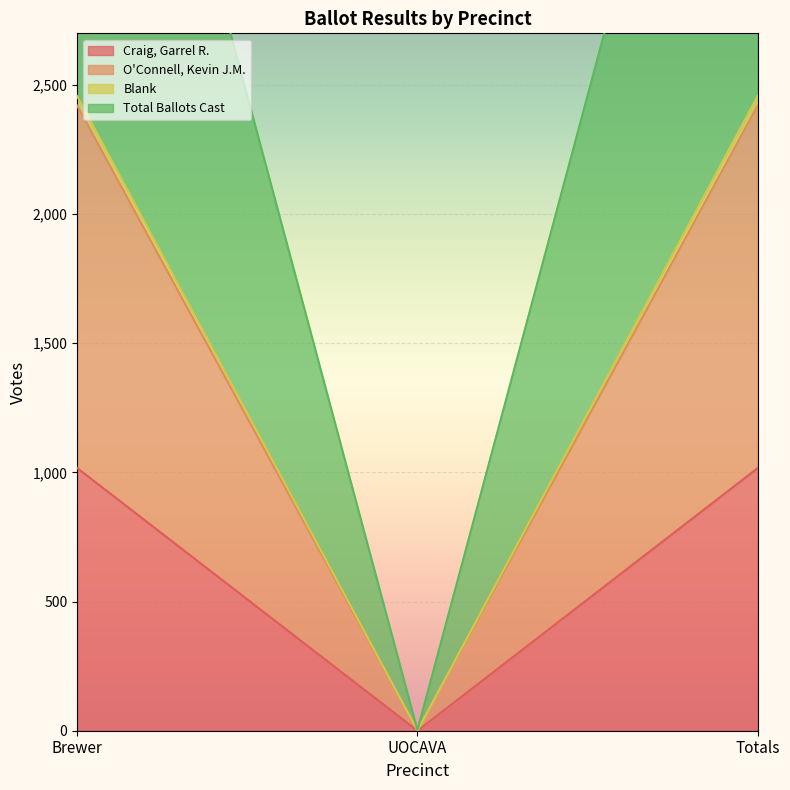

What is the average value of the O'Connell, Kevin J.M. series?

1614